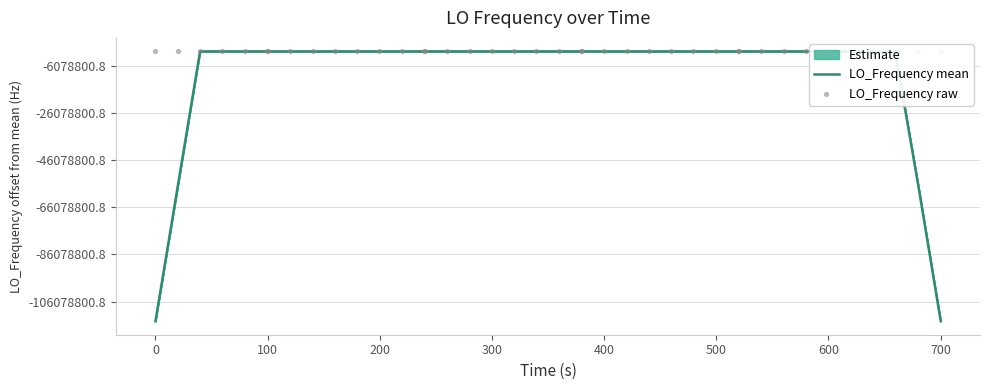

Which series contains the highest Y value?

LO_Frequency raw